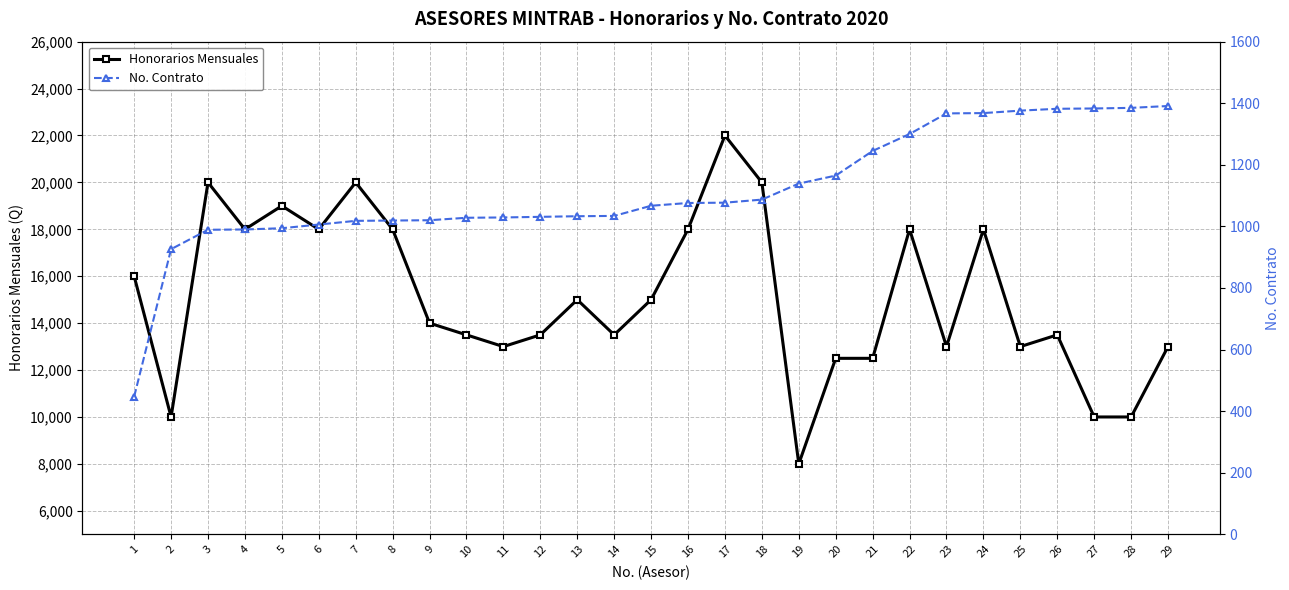

What value does the Honorarios Mensuales series have at 15, to the nearest 100?

15000